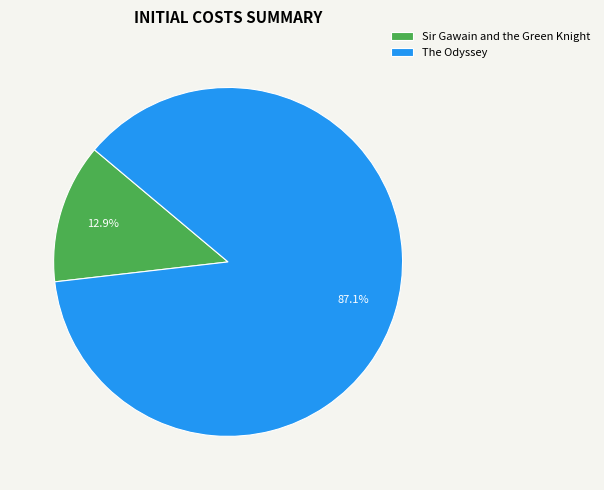

To the nearest percent, what is the average slice percentage?

50%